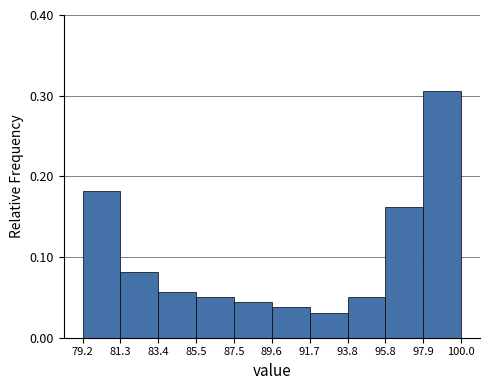

Reading left to right, transcribe this chart: for each bar, give the range it covers on the x-axis and its height. The values are not printed on the chart, so give them approximately, as read against the axis.

79.2 to 81.3: 0.18
81.3 to 83.4: 0.08
83.4 to 85.5: 0.06
85.5 to 87.5: 0.05
87.5 to 89.6: 0.04
89.6 to 91.7: 0.04
91.7 to 93.8: 0.03
93.8 to 95.8: 0.05
95.8 to 97.9: 0.16
97.9 to 100.0: 0.31